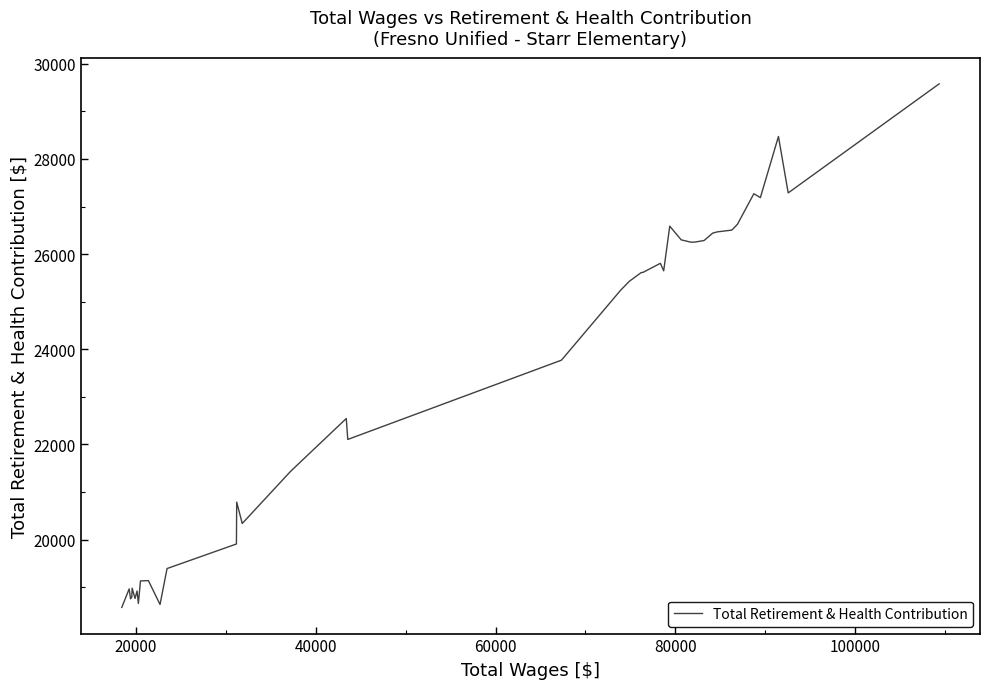

What is the difference between the maximum and minimum values?

11005